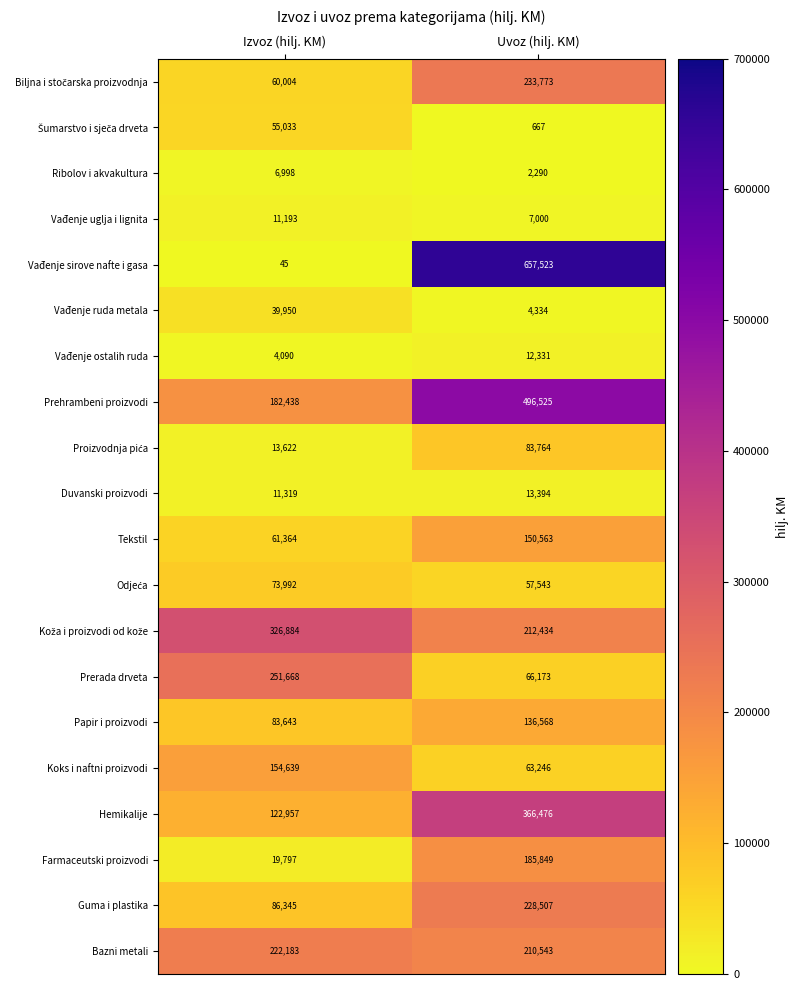

What is the difference between the Ribolov i akvakultura values at Izvoz (hilj. KM) and Uvoz (hilj. KM)?

4708